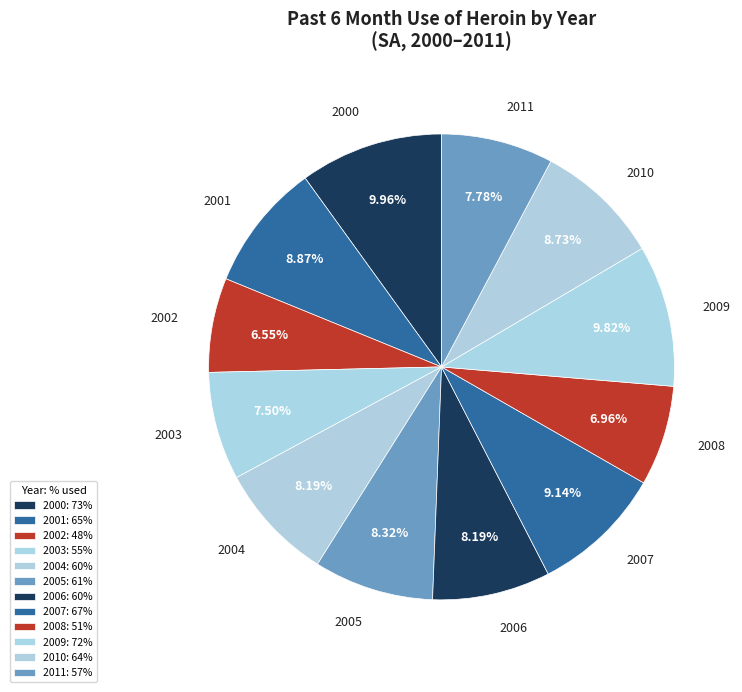

Is there any slice that represents more than half of the pie?

No